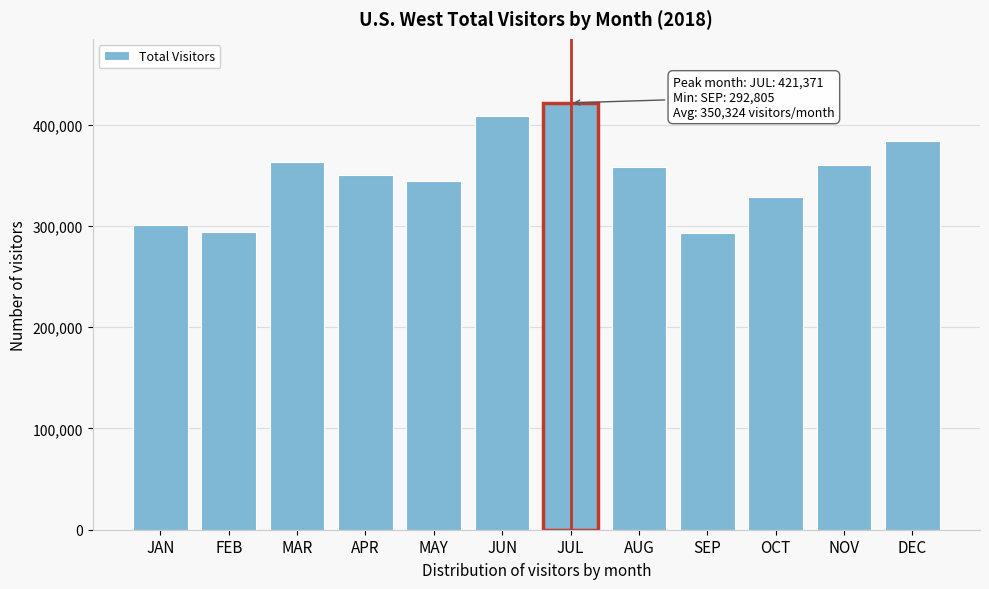

Which category has the highest value across all series?

JUL